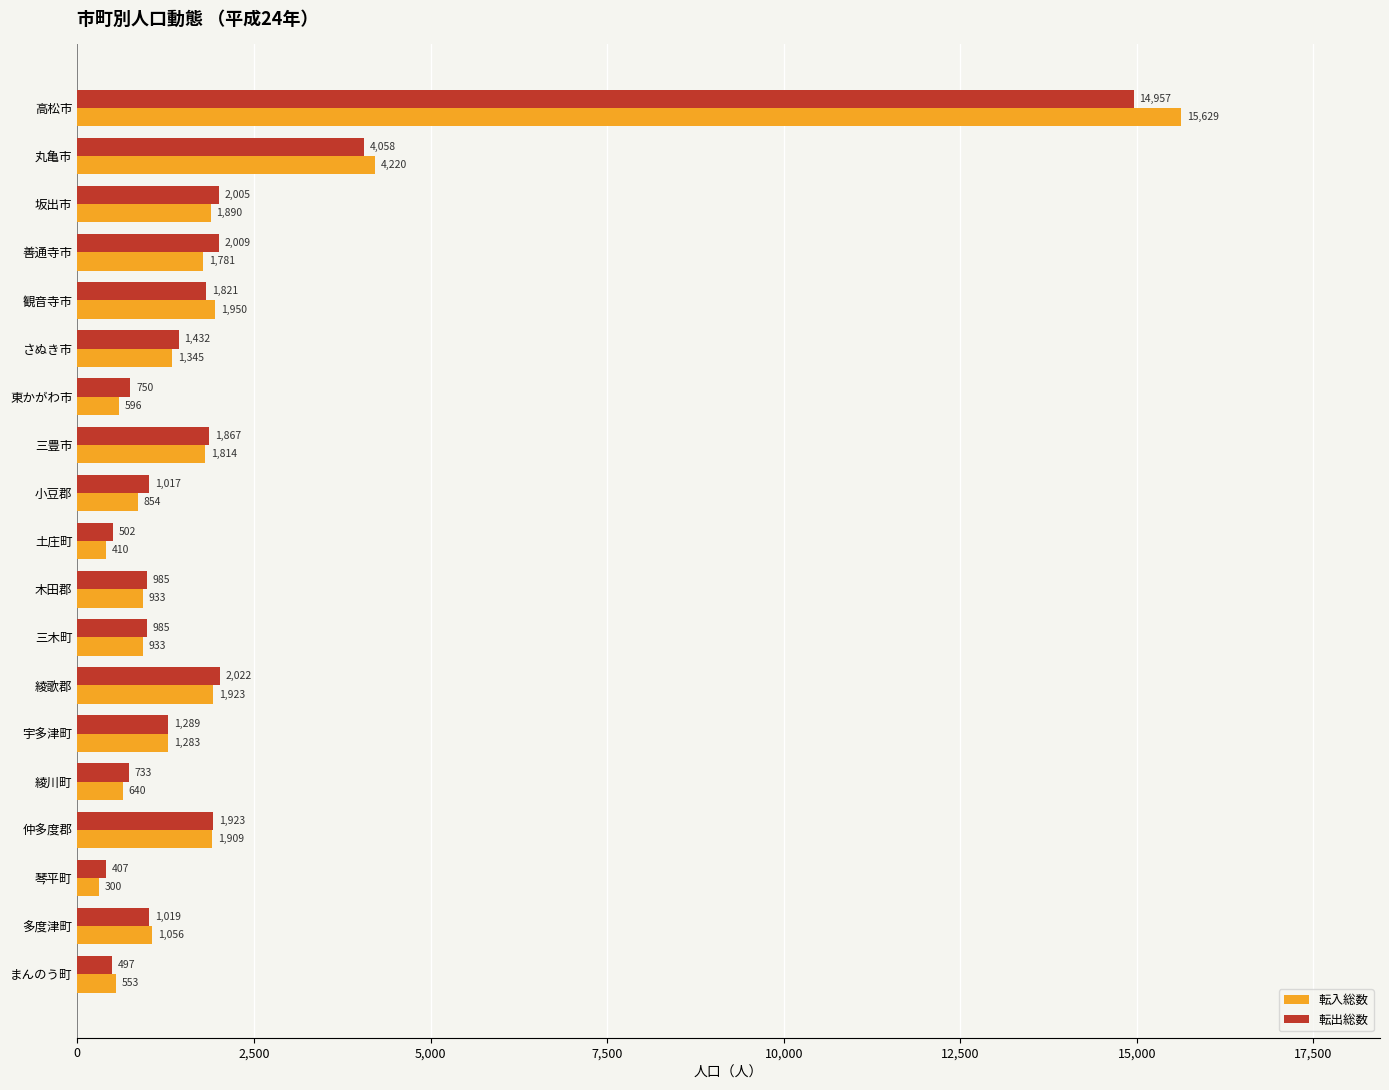

At how many categories does at least one series exceed 9374?

1